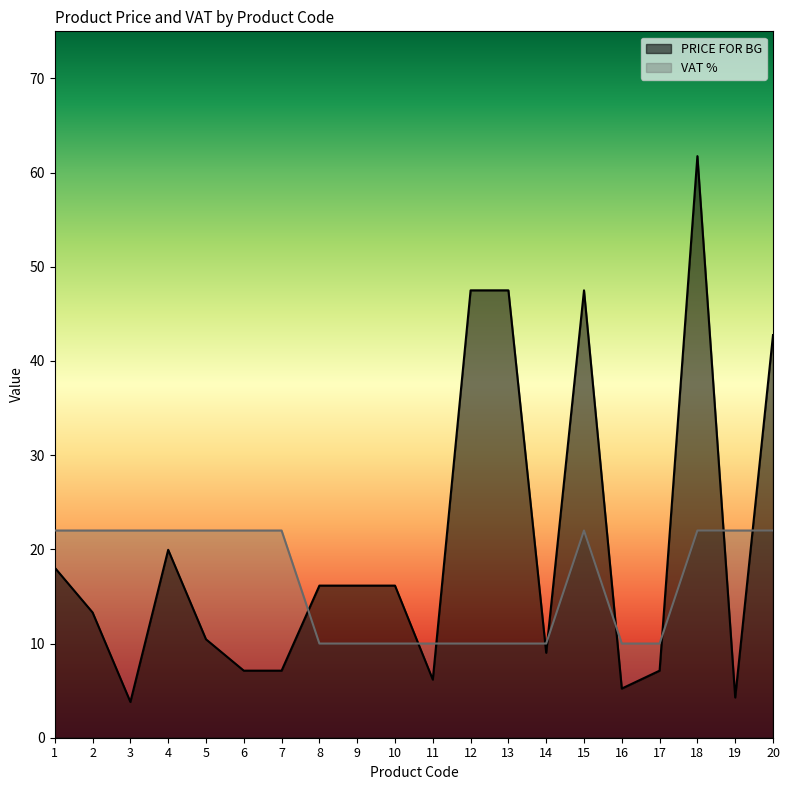

Reading right to left, transcribe all the data shown in this chart.

PRICE FOR BG: 20=42.8	19=4.3	18=61.8	17=7.1	16=5.2	15=47.5	14=9.0	13=47.5	12=47.5	11=6.2	10=16.1	9=16.1	8=16.1	7=7.1	6=7.1	5=10.4	4=19.9	3=3.8	2=13.3	1=18.1
VAT %: 20=22.0	19=22.0	18=22.0	17=10.0	16=10.0	15=22.0	14=10.0	13=10.0	12=10.0	11=10.0	10=10.0	9=10.0	8=10.0	7=22.0	6=22.0	5=22.0	4=22.0	3=22.0	2=22.0	1=22.0